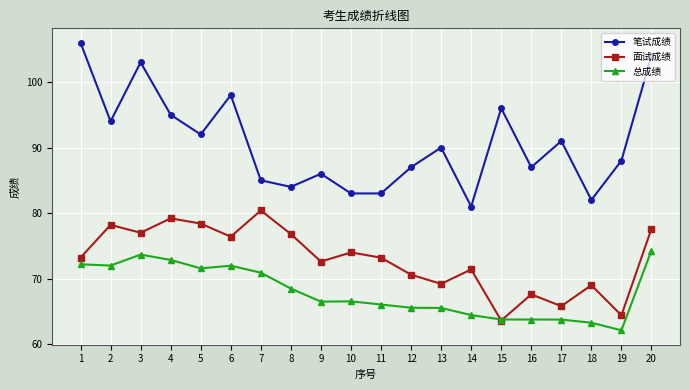

List the series in order of their overall mean, highest first.

笔试成绩, 面试成绩, 总成绩